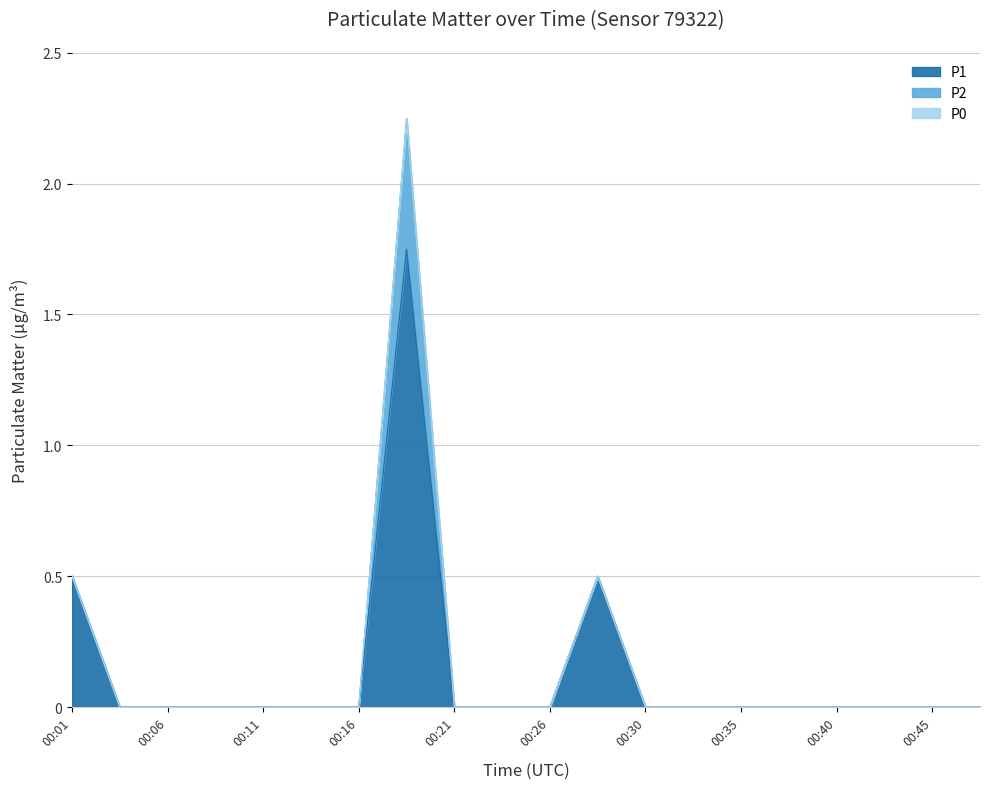

Count the P1 values in the range 0 to 1.

19